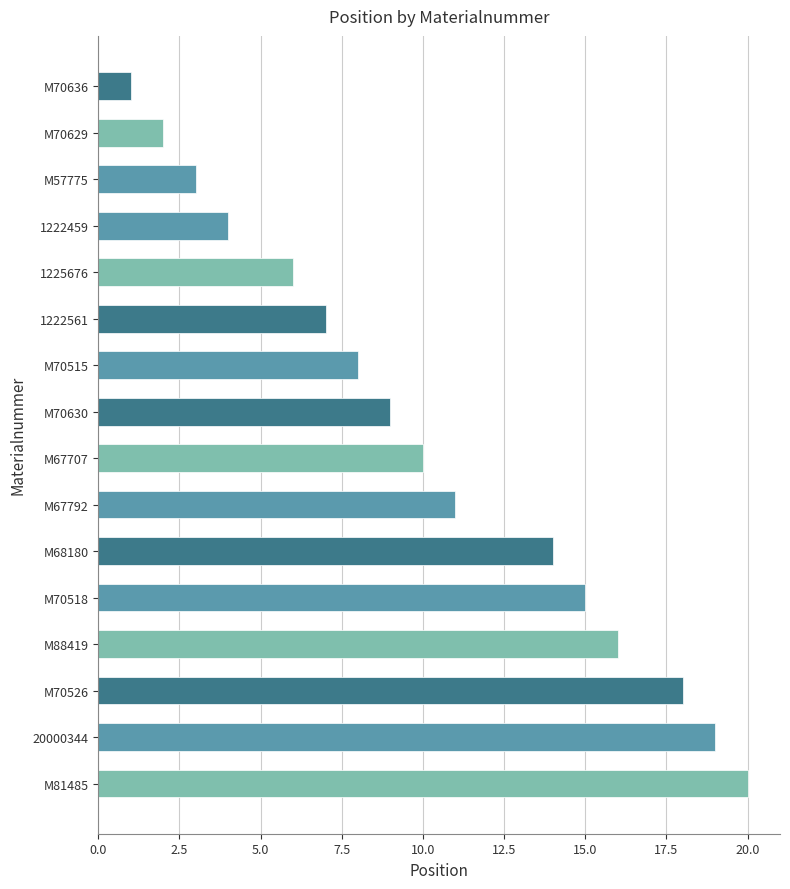

Rank the categories by value from highest to lowest.

M81485, 20000344, M70526, M88419, M70518, M68180, M67792, M67707, M70630, M70515, 1222561, 1225676, 1222459, M57775, M70629, M70636